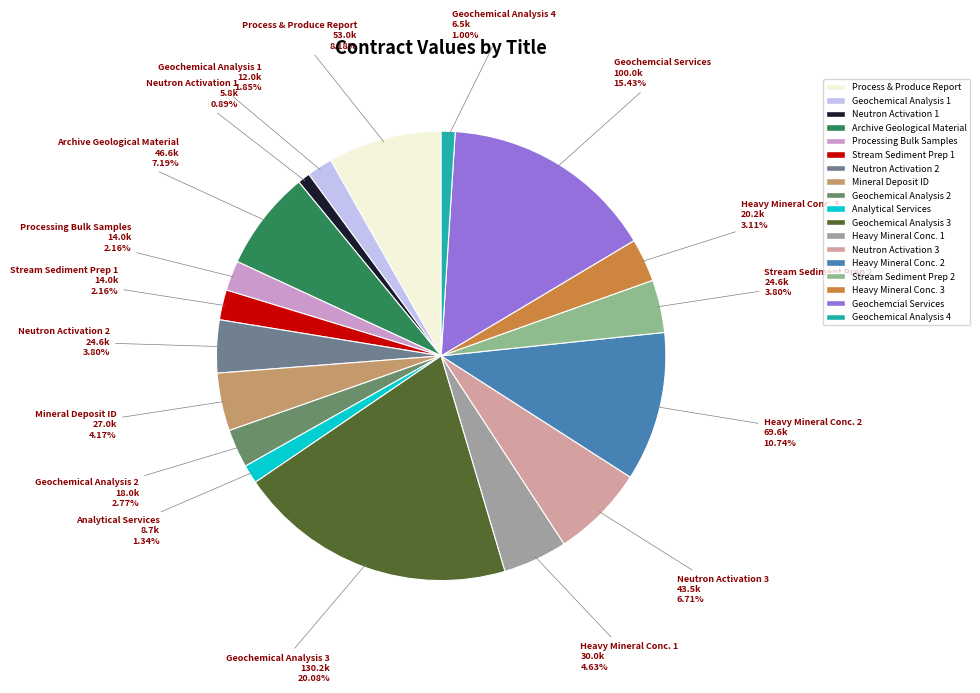

Count the number of slices in the pie.

18